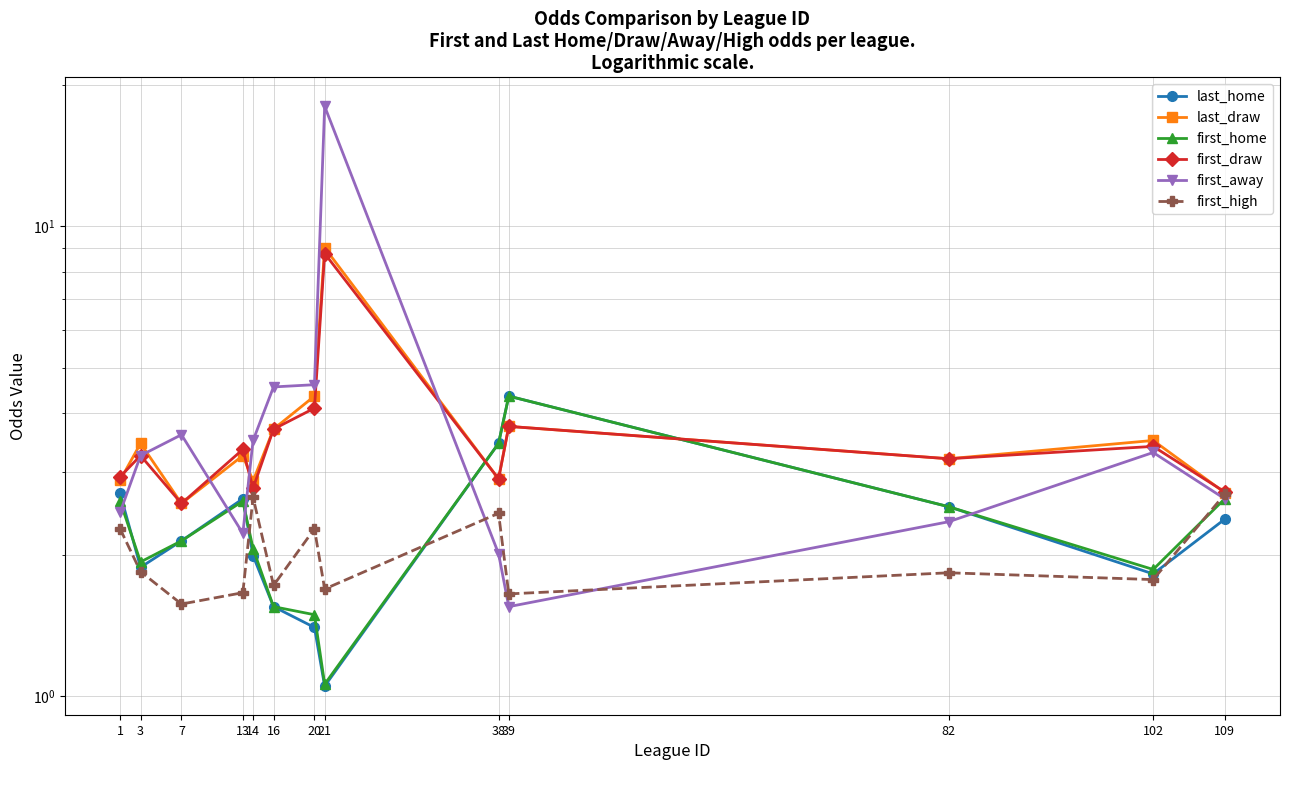

The first_draw series shows 0.9 at 3. True or false?

False